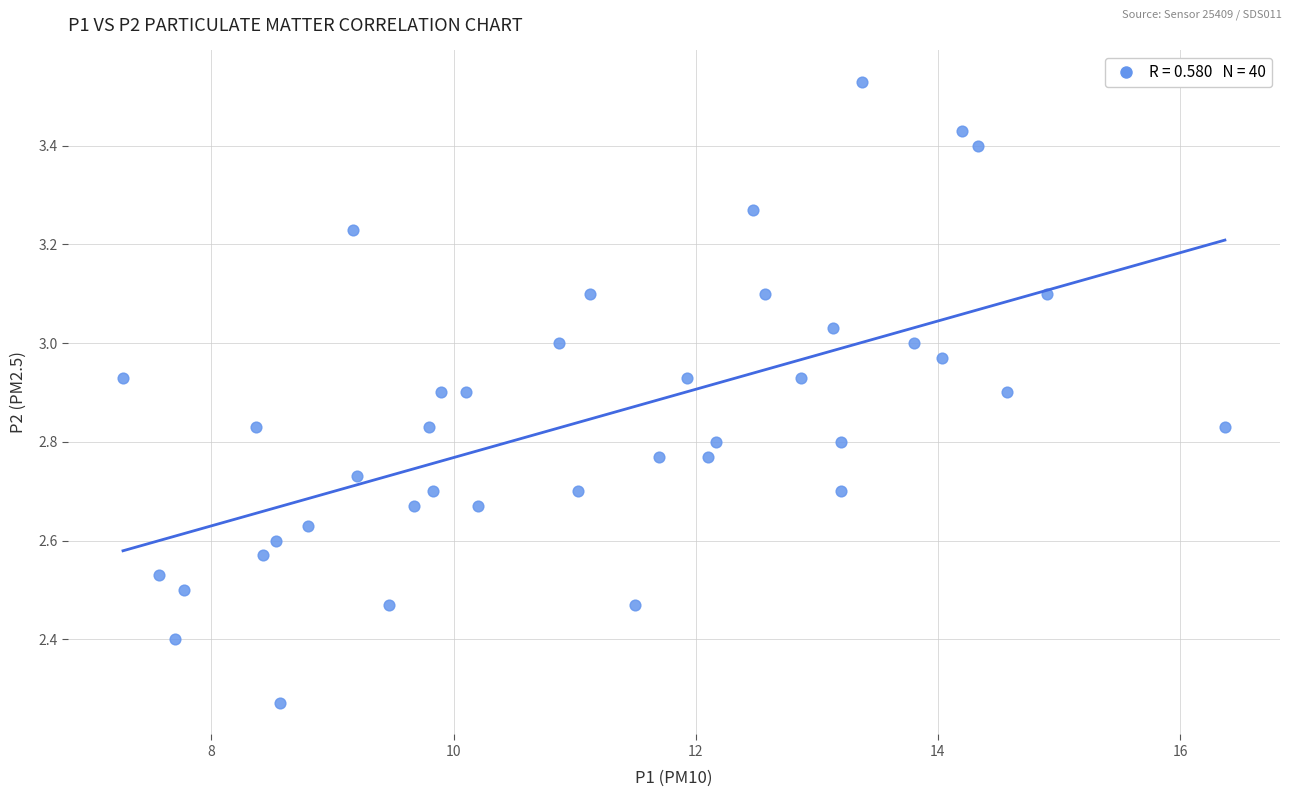

What is the range of Y values (max minus min)?

1.3